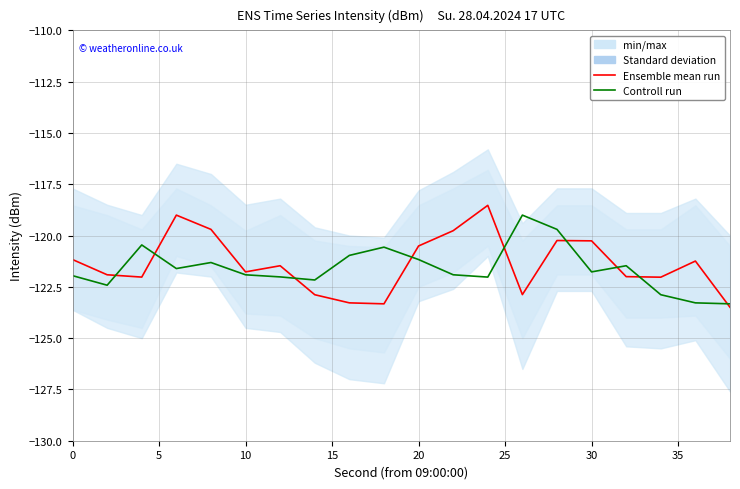

True or false: Controll run has more than 2 points higher than both neighbors.

True